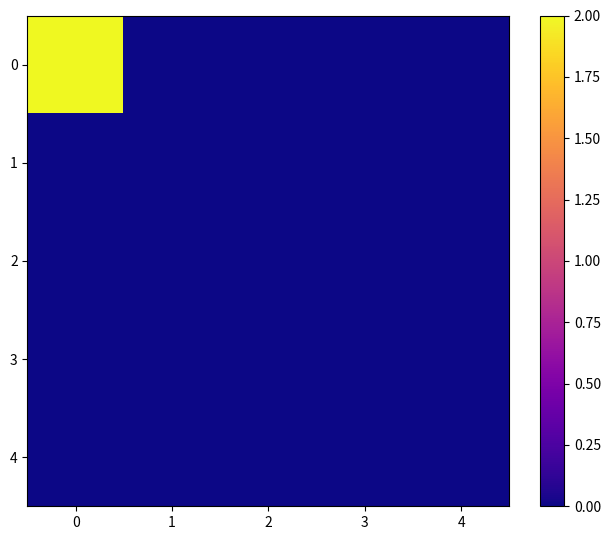

Count the number of data series in this chart.

5